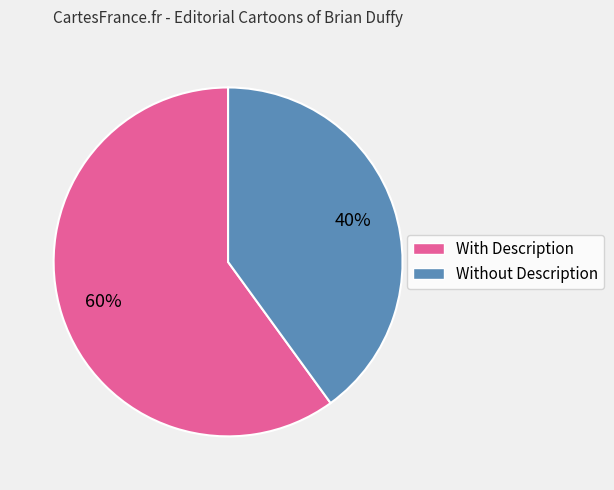

Is there a majority slice in this chart?

Yes